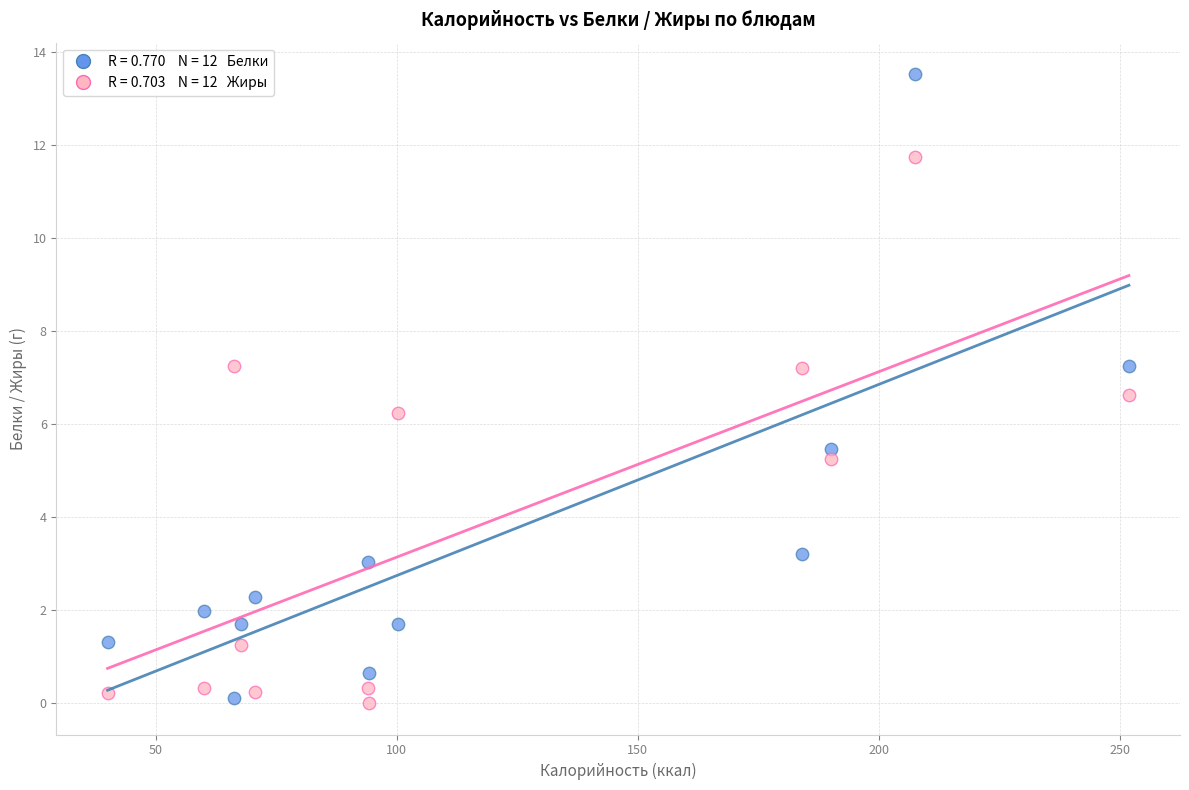

Across all series, what Y value is closest to 6?

6.2